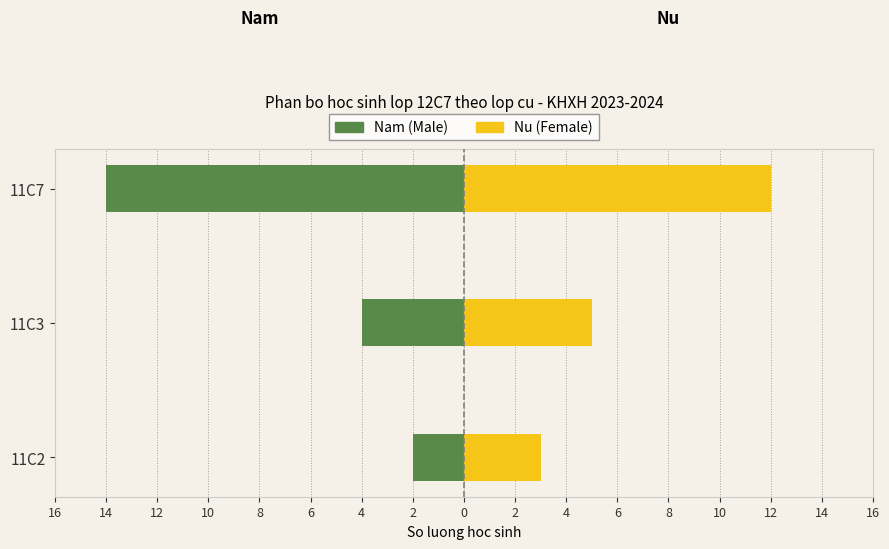

What is the minimum value for Nu (Female)?

3